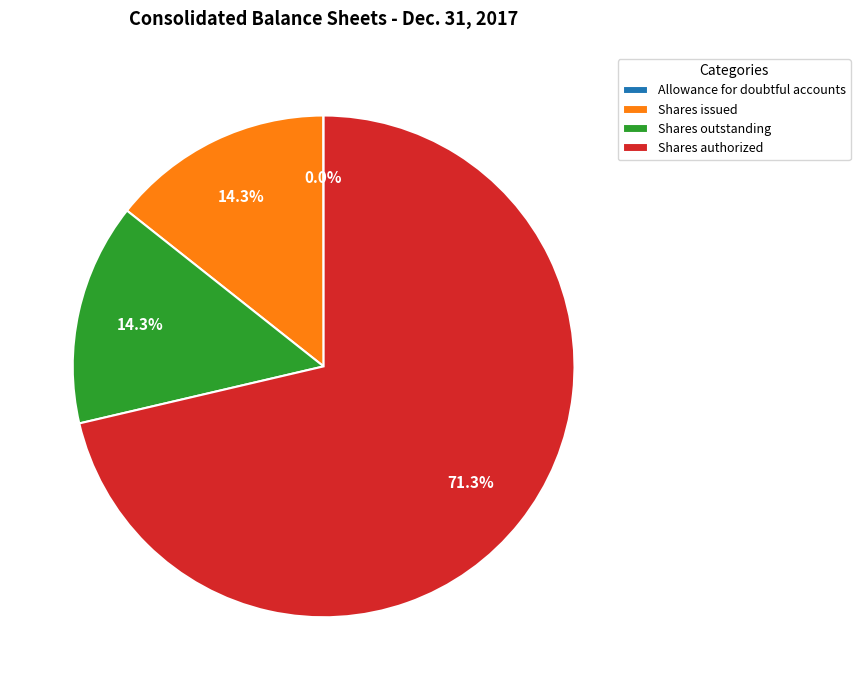

To the nearest percent, what is the average slice percentage?

25%